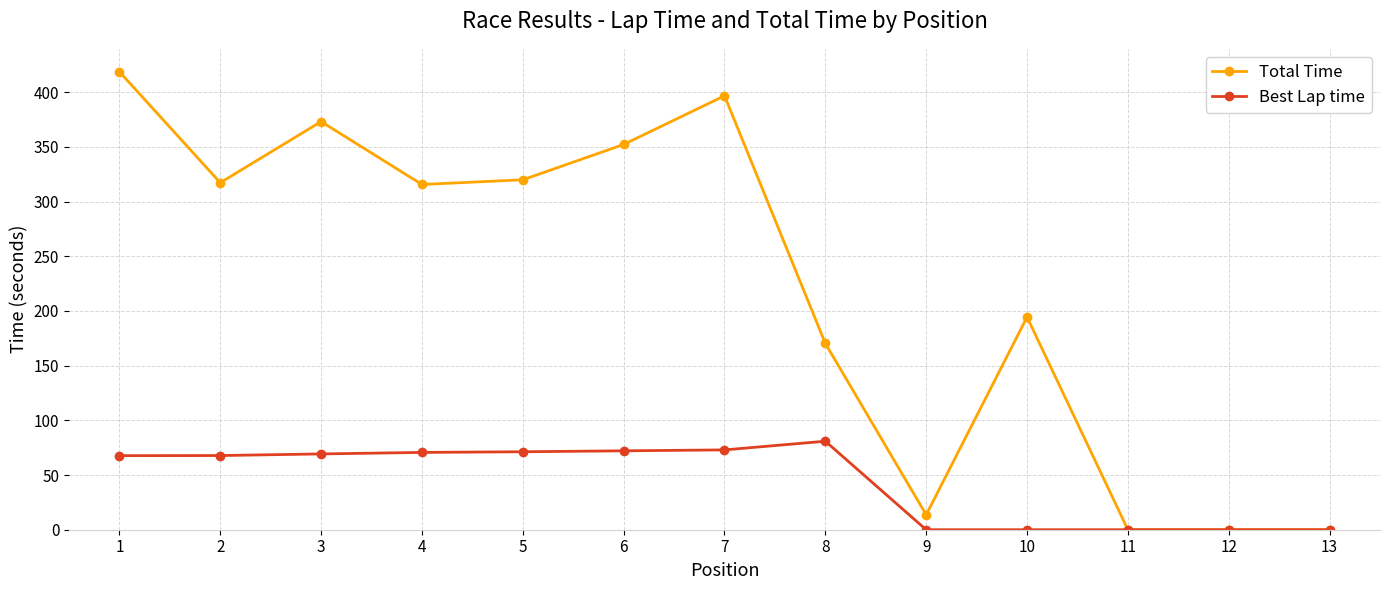

What is the value of the Total Time point at the 6th from the left?

352.2